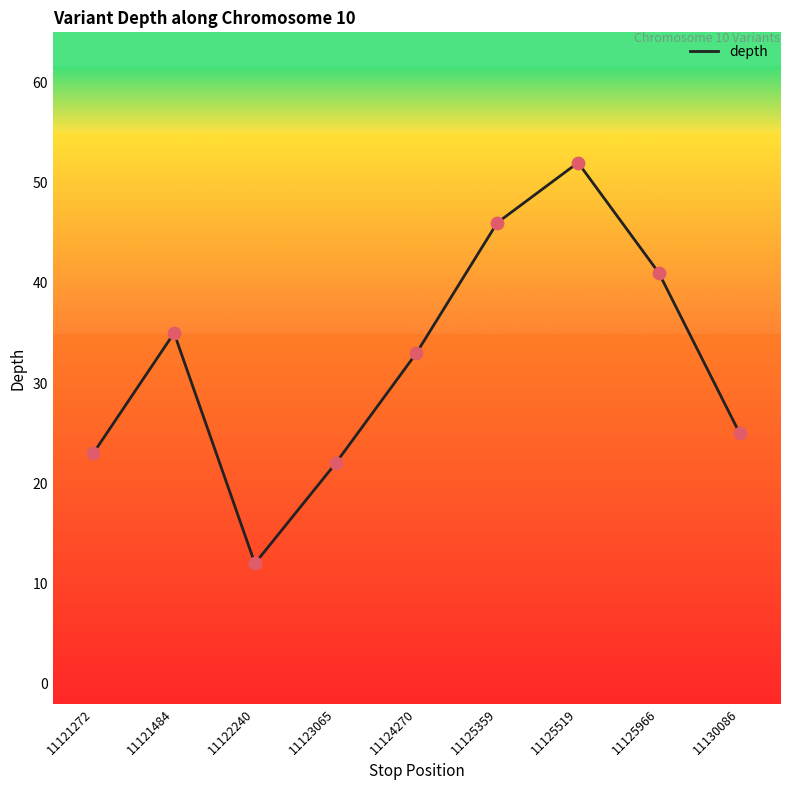

What is the change in value from 11121484 to 11123065?

-13